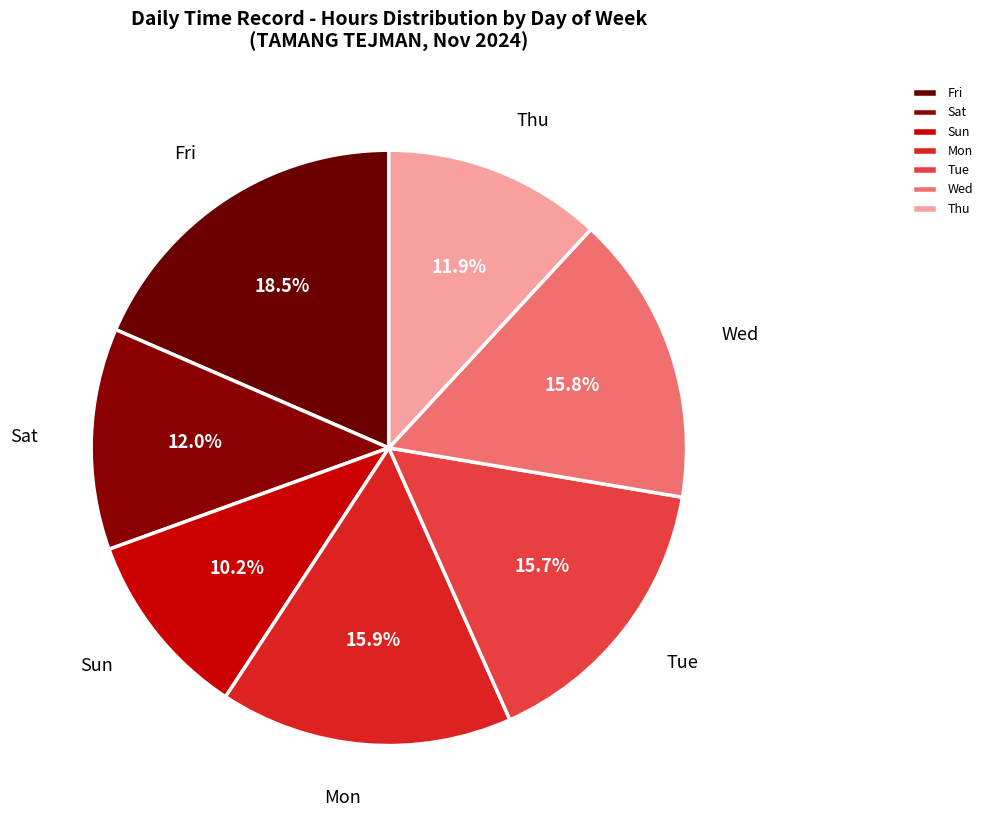

What is the ratio of the value at Fri to the value at Tue?

1.2